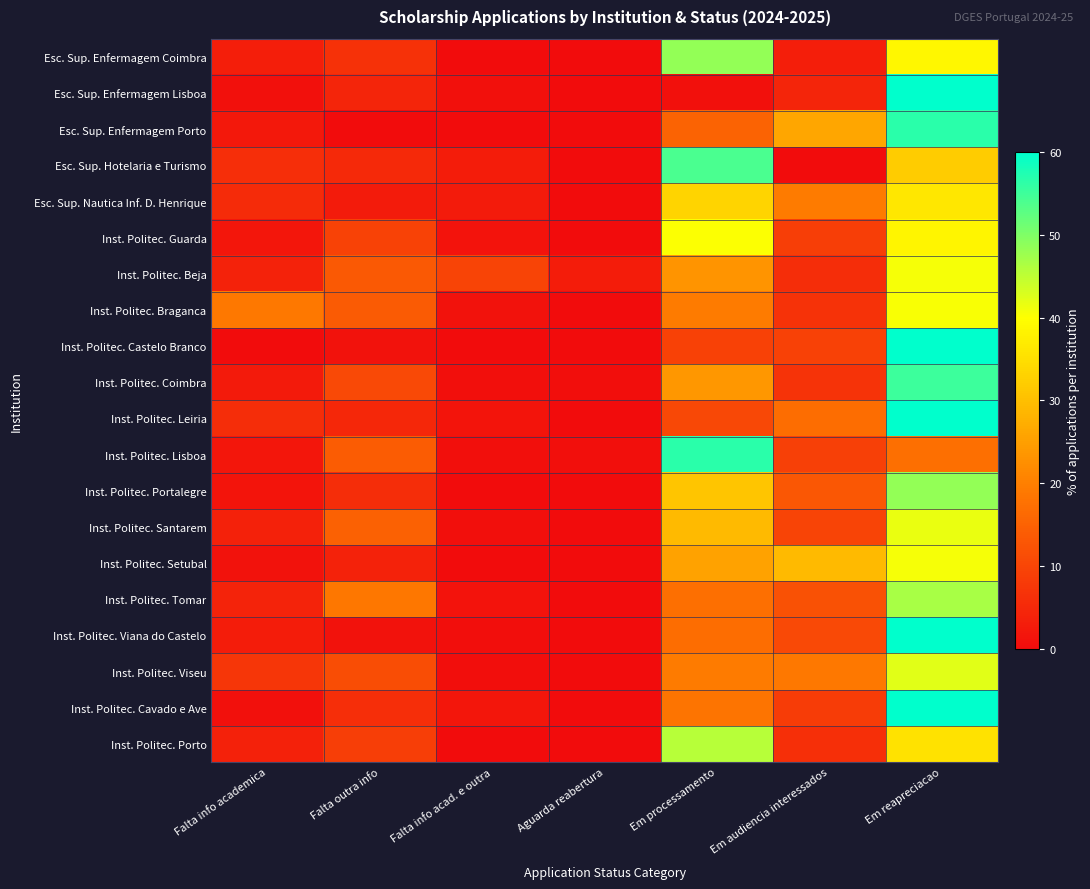

Reading left to right, list all the values displayed in this chart.

Esc. Sup. Enfermagem Coimbra: Falta info academica=3.2	Falta outra info=6.5	Falta info acad. e outra=0.0	Aguarda reabertura=0.0	Em processamento=48.4	Em audiencia interessados=3.2	Em reapreciacao=38.7
Esc. Sup. Enfermagem Lisboa: Falta info academica=0.9	Falta outra info=4.4	Falta info acad. e outra=0.9	Aguarda reabertura=0.0	Em processamento=0.9	Em audiencia interessados=4.4	Em reapreciacao=88.6
Esc. Sup. Enfermagem Porto: Falta info academica=2.2	Falta outra info=0.0	Falta info acad. e outra=0.0	Aguarda reabertura=0.0	Em processamento=15.2	Em audiencia interessados=26.1	Em reapreciacao=56.5
Esc. Sup. Hotelaria e Turismo: Falta info academica=6.0	Falta outra info=5.0	Falta info acad. e outra=3.0	Aguarda reabertura=0.0	Em processamento=54.0	Em audiencia interessados=0.0	Em reapreciacao=32.0
Esc. Sup. Nautica Inf. D. Henrique: Falta info academica=5.6	Falta outra info=2.8	Falta info acad. e outra=2.8	Aguarda reabertura=0.0	Em processamento=33.3	Em audiencia interessados=19.4	Em reapreciacao=36.1
Inst. Politec. Guarda: Falta info academica=1.8	Falta outra info=9.5	Falta info acad. e outra=1.2	Aguarda reabertura=0.0	Em processamento=40.2	Em audiencia interessados=8.9	Em reapreciacao=38.5
Inst. Politec. Beja: Falta info academica=3.9	Falta outra info=13.6	Falta info acad. e outra=9.7	Aguarda reabertura=2.9	Em processamento=23.3	Em audiencia interessados=5.8	Em reapreciacao=40.8
Inst. Politec. Braganca: Falta info academica=18.8	Falta outra info=13.8	Falta info acad. e outra=1.1	Aguarda reabertura=0.0	Em processamento=19.3	Em audiencia interessados=6.6	Em reapreciacao=40.3
Inst. Politec. Castelo Branco: Falta info academica=0.0	Falta outra info=1.2	Falta info acad. e outra=0.0	Aguarda reabertura=0.0	Em processamento=9.3	Em audiencia interessados=9.3	Em reapreciacao=80.2
Inst. Politec. Coimbra: Falta info academica=2.6	Falta outra info=10.6	Falta info acad. e outra=0.7	Aguarda reabertura=0.3	Em processamento=23.8	Em audiencia interessados=7.0	Em reapreciacao=55.2
Inst. Politec. Leiria: Falta info academica=5.8	Falta outra info=4.7	Falta info acad. e outra=1.5	Aguarda reabertura=0.0	Em processamento=10.4	Em audiencia interessados=17.1	Em reapreciacao=60.6
Inst. Politec. Lisboa: Falta info academica=1.7	Falta outra info=14.0	Falta info acad. e outra=0.6	Aguarda reabertura=0.6	Em processamento=56.7	Em audiencia interessados=9.1	Em reapreciacao=17.3
Inst. Politec. Portalegre: Falta info academica=1.6	Falta outra info=5.7	Falta info acad. e outra=0.0	Aguarda reabertura=0.0	Em processamento=31.1	Em audiencia interessados=13.1	Em reapreciacao=48.4
Inst. Politec. Santarem: Falta info academica=3.7	Falta outra info=14.9	Falta info acad. e outra=0.7	Aguarda reabertura=0.0	Em processamento=29.2	Em audiencia interessados=9.8	Em reapreciacao=41.7
Inst. Politec. Setubal: Falta info academica=0.9	Falta outra info=3.8	Falta info acad. e outra=0.0	Aguarda reabertura=0.0	Em processamento=25.5	Em audiencia interessados=29.2	Em reapreciacao=40.6
Inst. Politec. Tomar: Falta info academica=4.0	Falta outra info=18.7	Falta info acad. e outra=1.3	Aguarda reabertura=0.0	Em processamento=17.3	Em audiencia interessados=12.0	Em reapreciacao=46.7
Inst. Politec. Viana do Castelo: Falta info academica=2.9	Falta outra info=1.0	Falta info acad. e outra=0.2	Aguarda reabertura=0.0	Em processamento=16.9	Em audiencia interessados=10.7	Em reapreciacao=68.3
Inst. Politec. Viseu: Falta info academica=7.5	Falta outra info=11.5	Falta info acad. e outra=0.4	Aguarda reabertura=0.0	Em processamento=19.4	Em audiencia interessados=18.9	Em reapreciacao=42.3
Inst. Politec. Cavado e Ave: Falta info academica=0.9	Falta outra info=6.0	Falta info acad. e outra=1.7	Aguarda reabertura=0.0	Em processamento=18.1	Em audiencia interessados=8.3	Em reapreciacao=65.0
Inst. Politec. Porto: Falta info academica=3.7	Falta outra info=8.8	Falta info acad. e outra=0.1	Aguarda reabertura=0.0	Em processamento=45.5	Em audiencia interessados=6.3	Em reapreciacao=35.5